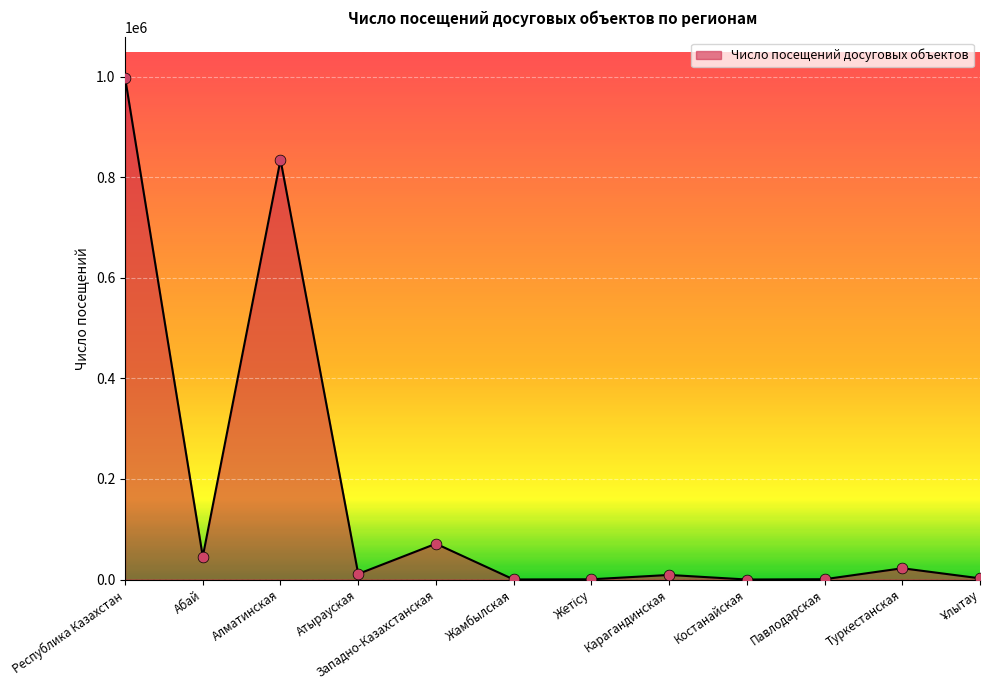

Approximately how many times larger is the value at Абай compared to Костанайская?

912.0